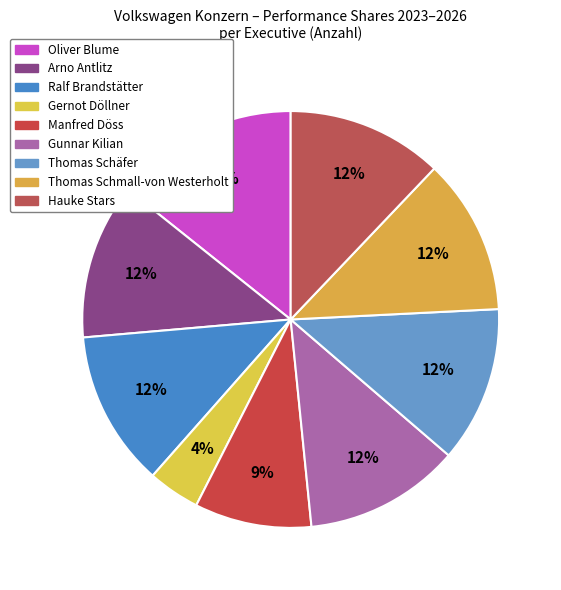

To the nearest percent, what is the difference between the Oliver Blume and Thomas Schäfer slice percentages?

2%